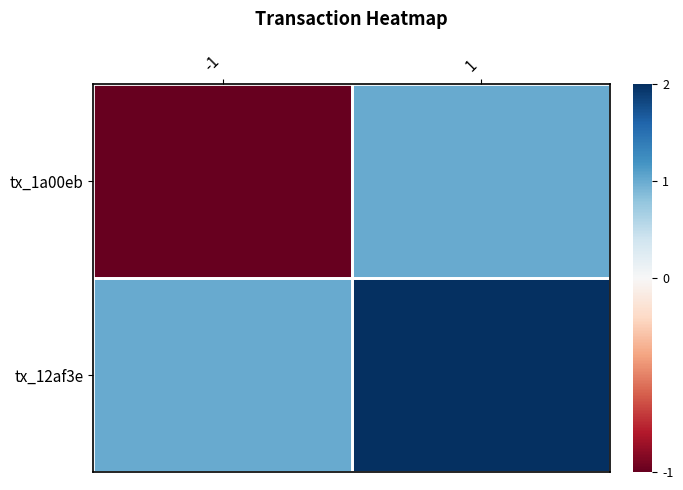

Reading left to right, what are all the values shown in this chart?

tx_1a00eb: -1=-1	1=1
tx_12af3e: -1=1	1=2